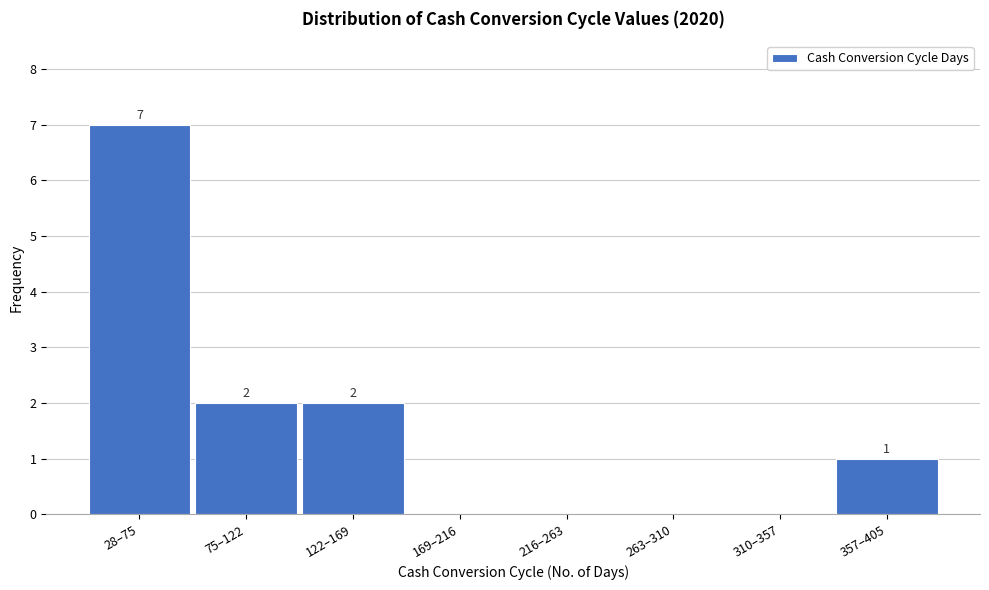

Reading left to right, what are all the values shown in this chart?

28–75=7	75–122=2	122–169=2	169–216=0	216–263=0	263–310=0	310–357=0	357–405=1